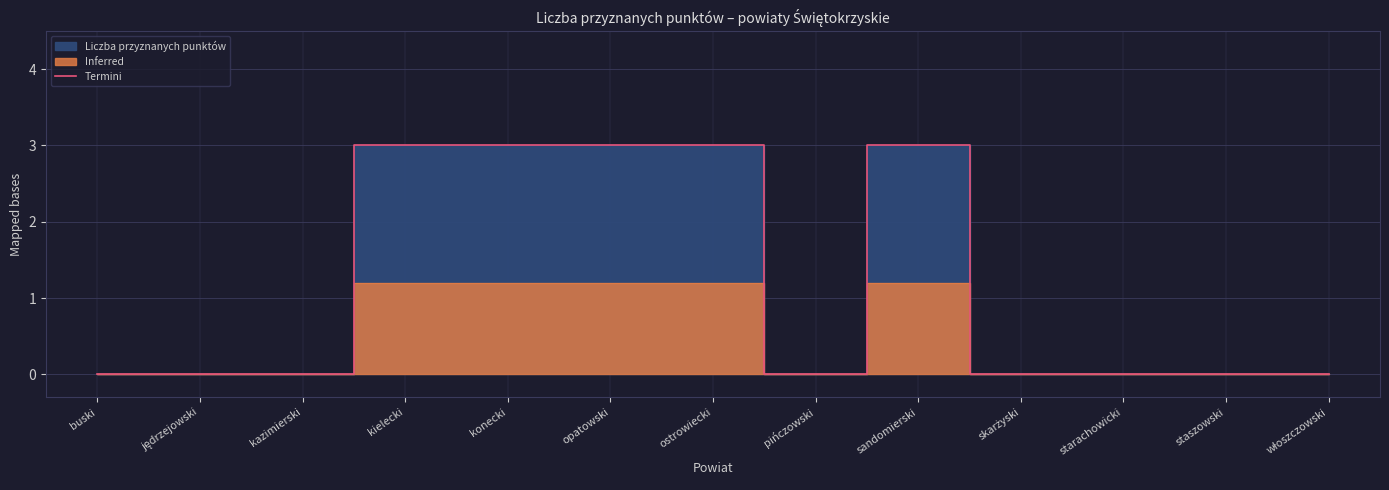

The value at sandomierski is 3. True or false?

True